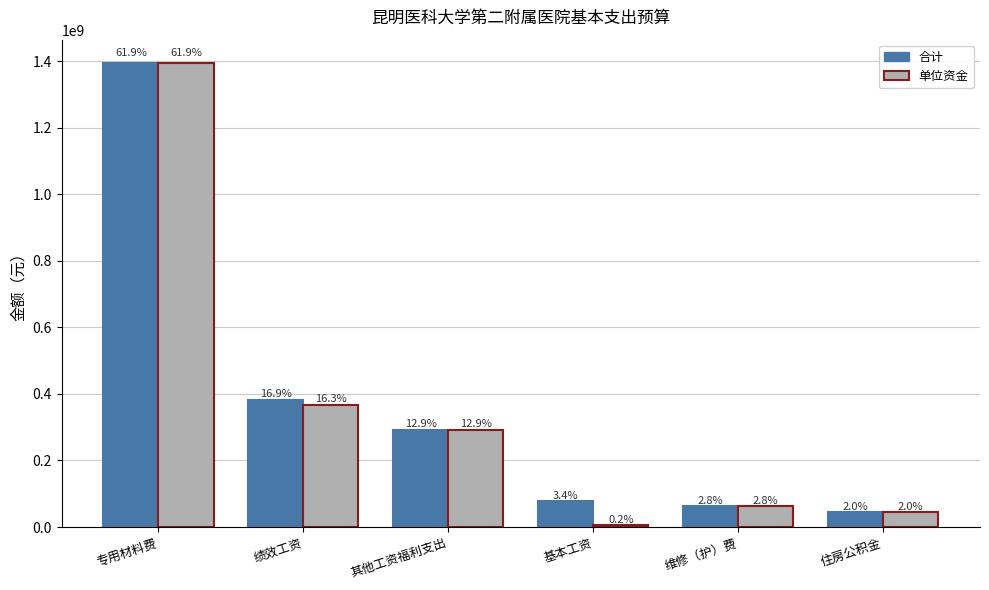

What is the sum of all 合计 values?

2254042061.6